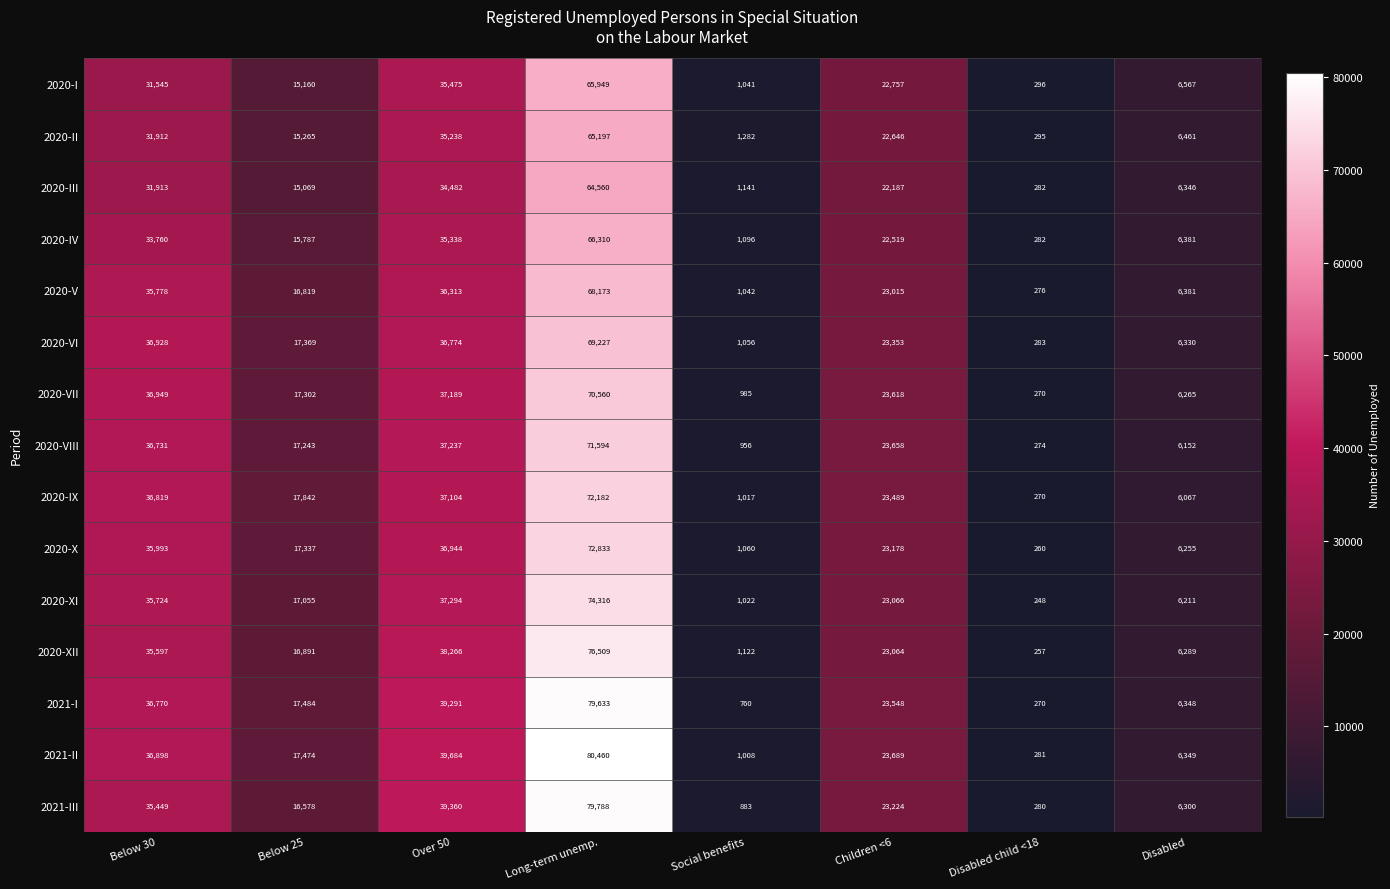

Which series has the largest total across all categories?

2021-II